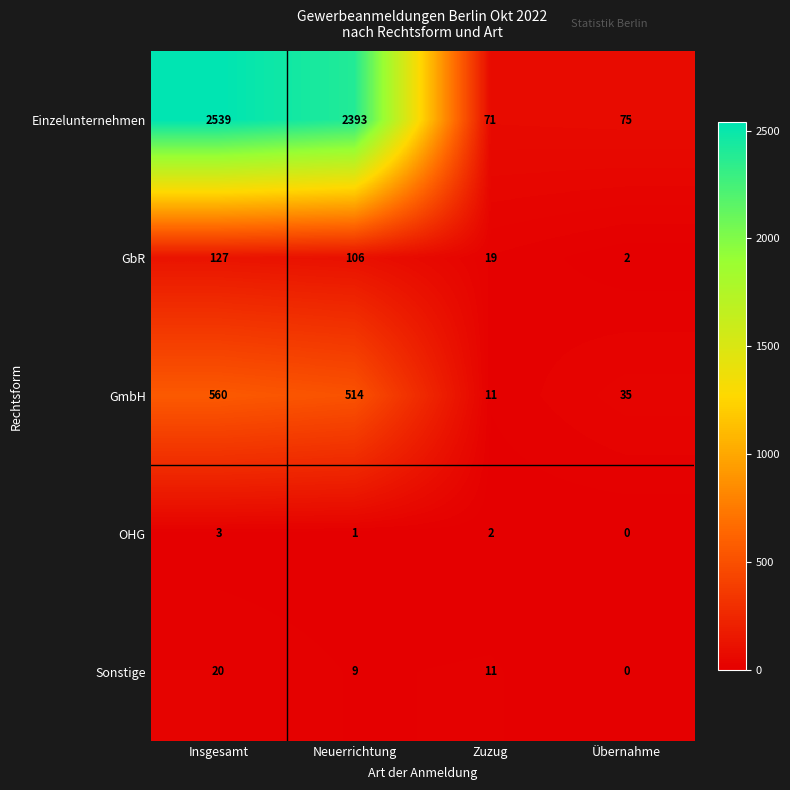

At which category does the chart reach its peak across all series?

Insgesamt